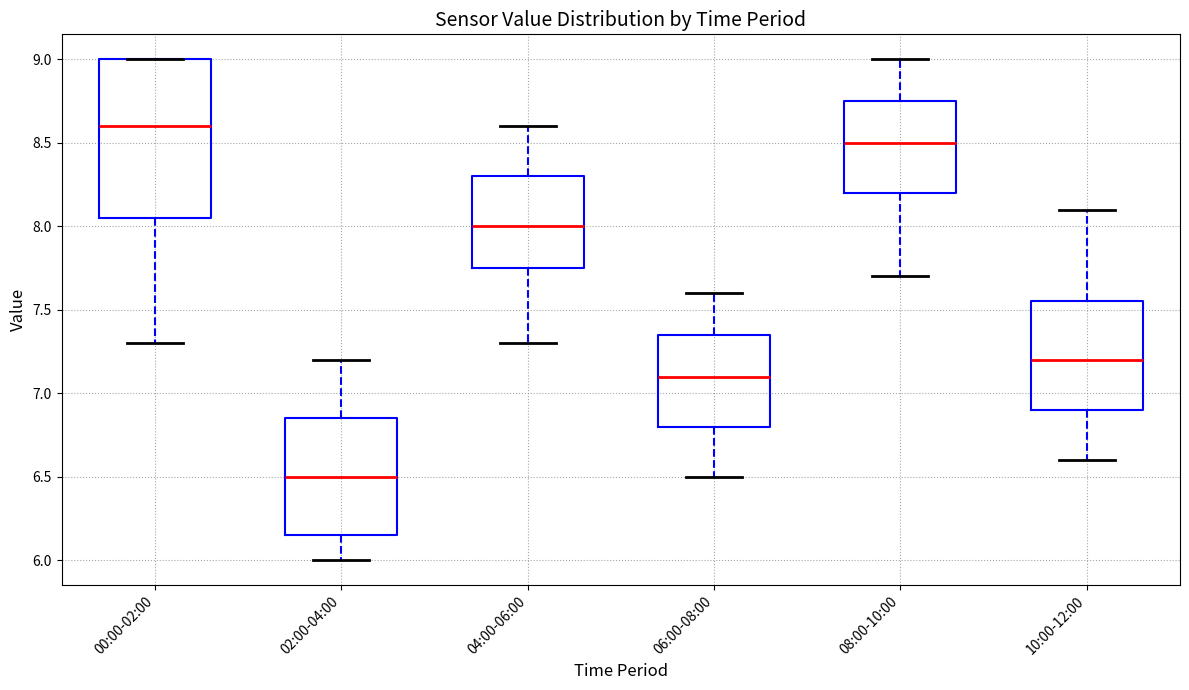

Reading left to right, transcribe this box plot: for each box, give where its median line is, the range the box spans, and where its two whiskers end, as read against the y-axis. The values are not printed on the chart, so give them approximately, as read against the axis.

00:00-02:00: median 8.60, box 8.05 to 9.00, whiskers 7.30 to 9.00
02:00-04:00: median 6.50, box 6.15 to 6.85, whiskers 6.00 to 7.20
04:00-06:00: median 8.00, box 7.75 to 8.30, whiskers 7.30 to 8.60
06:00-08:00: median 7.10, box 6.80 to 7.35, whiskers 6.50 to 7.60
08:00-10:00: median 8.50, box 8.20 to 8.75, whiskers 7.70 to 9.00
10:00-12:00: median 7.20, box 6.90 to 7.55, whiskers 6.60 to 8.10